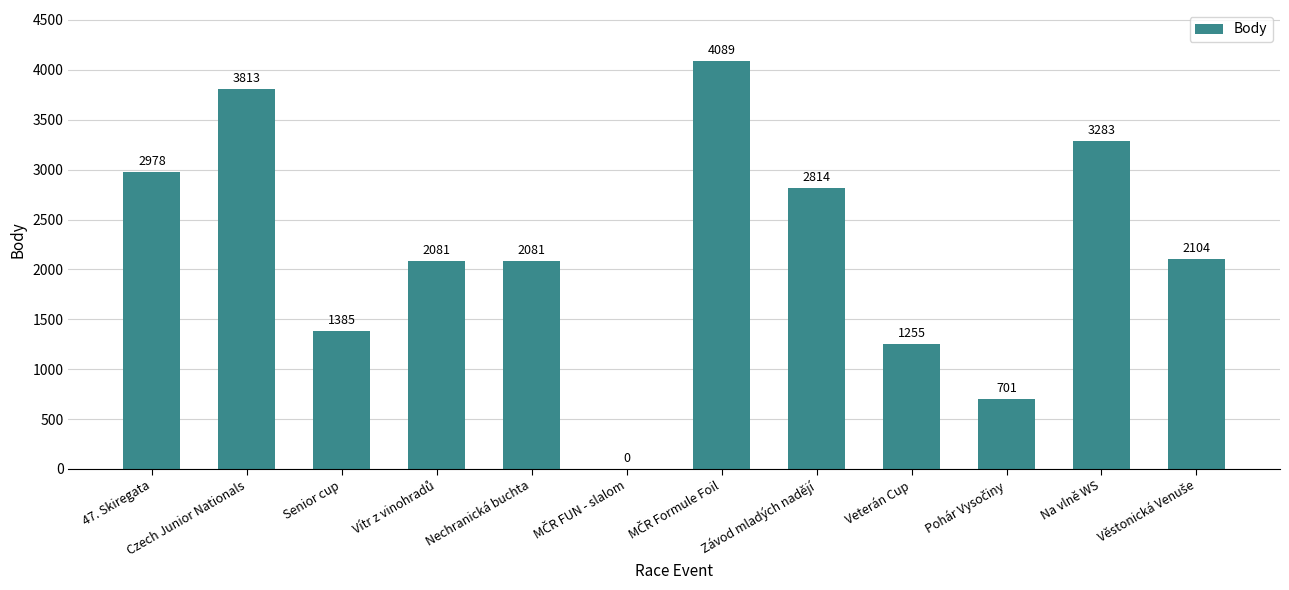

What is the sum of the values at Na vlně WS and Veterán Cup?

4538